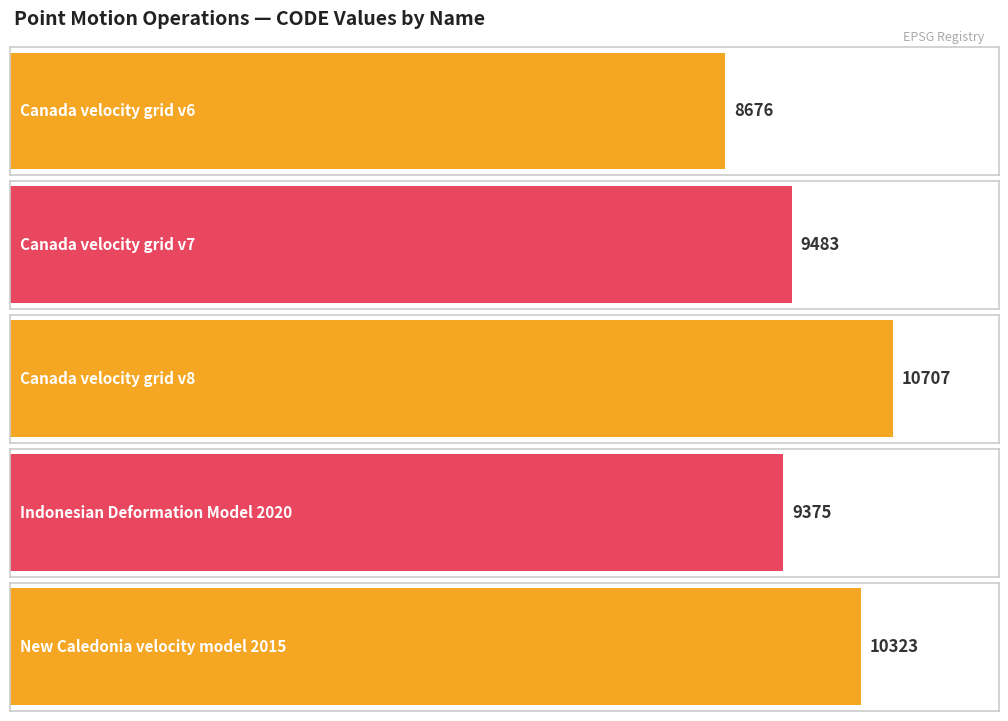

How many bars are there in total?

5